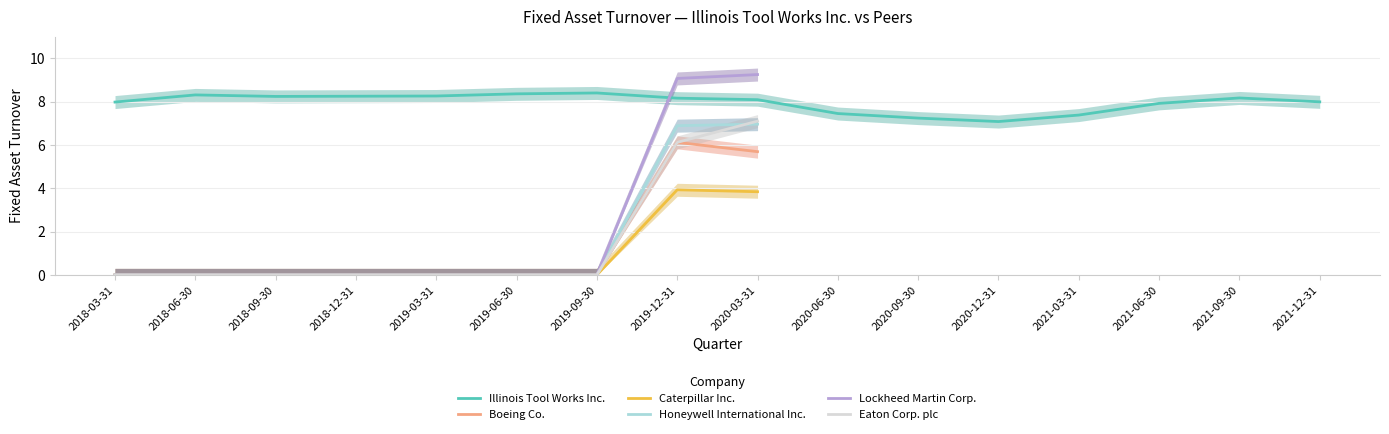

Is the value of Caterpillar Inc. at 2018-03-31 greater than the value of Honeywell International Inc. at 2019-12-31?

No